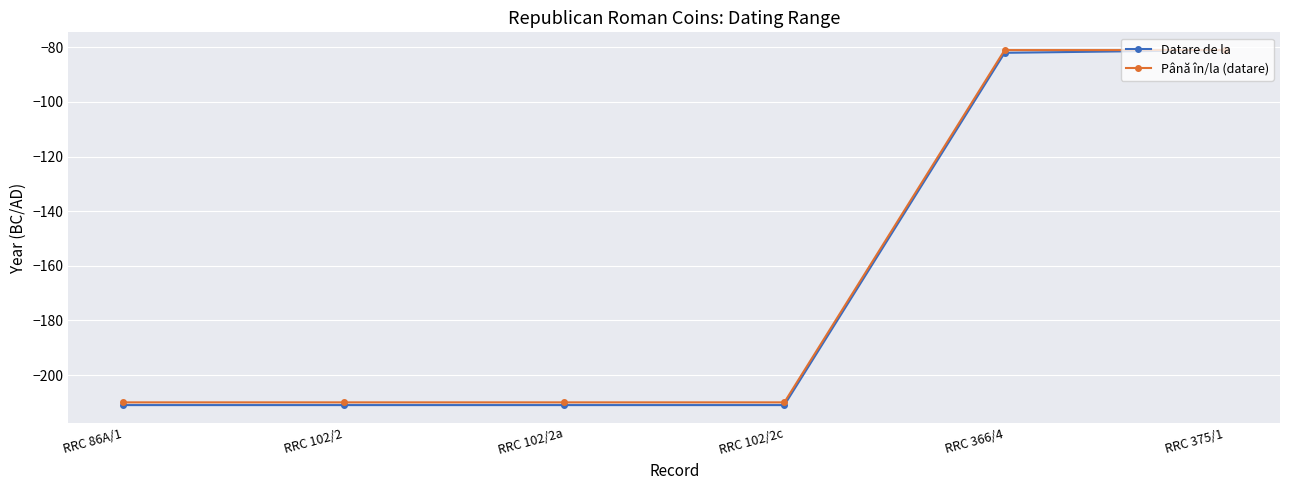

What is the lowest value of the Datare de la series?

-211